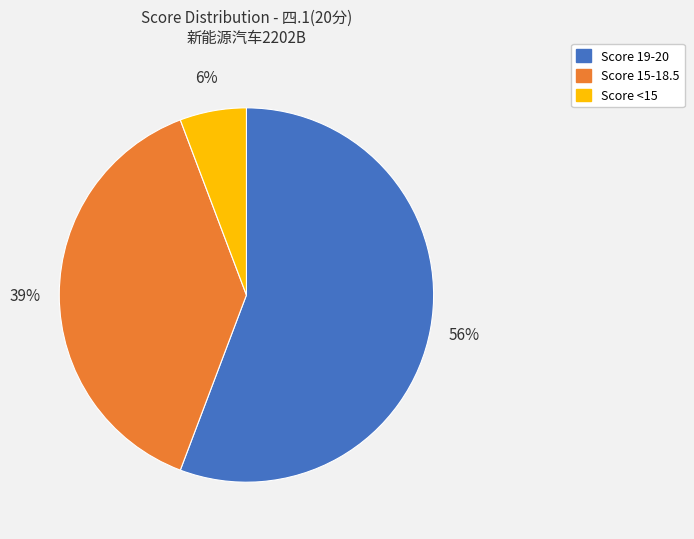

Count the number of slices in the pie.

3